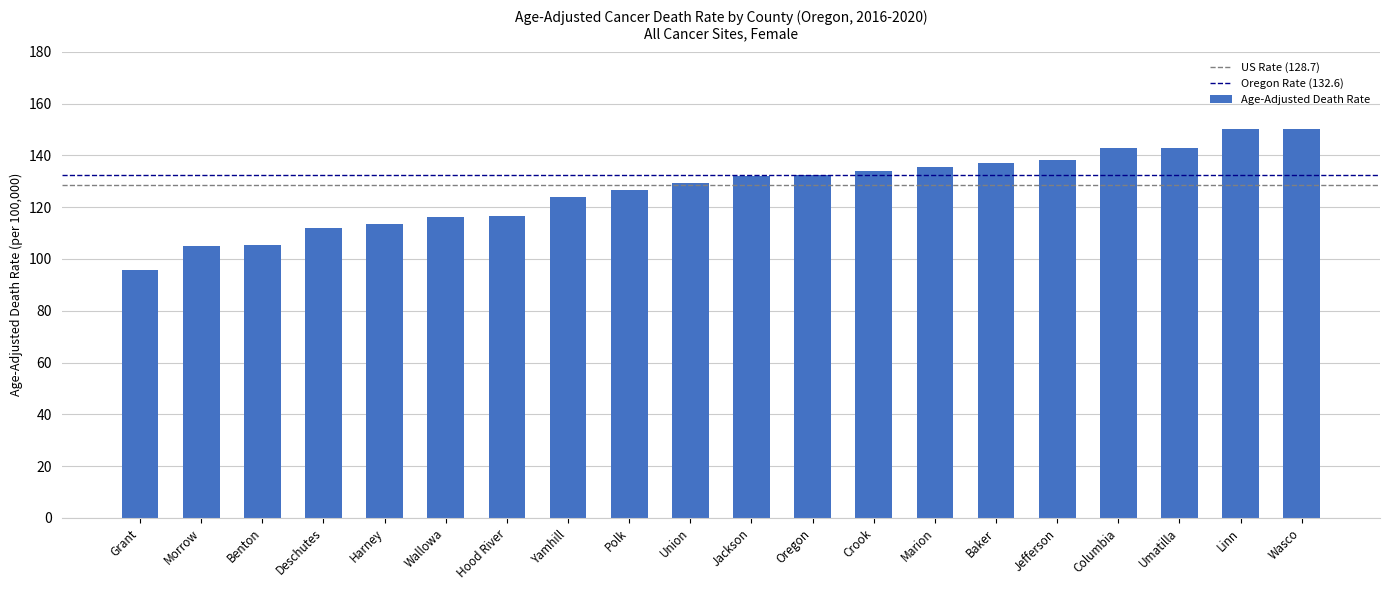

Is it true that the value at Jefferson is 93.5?

False